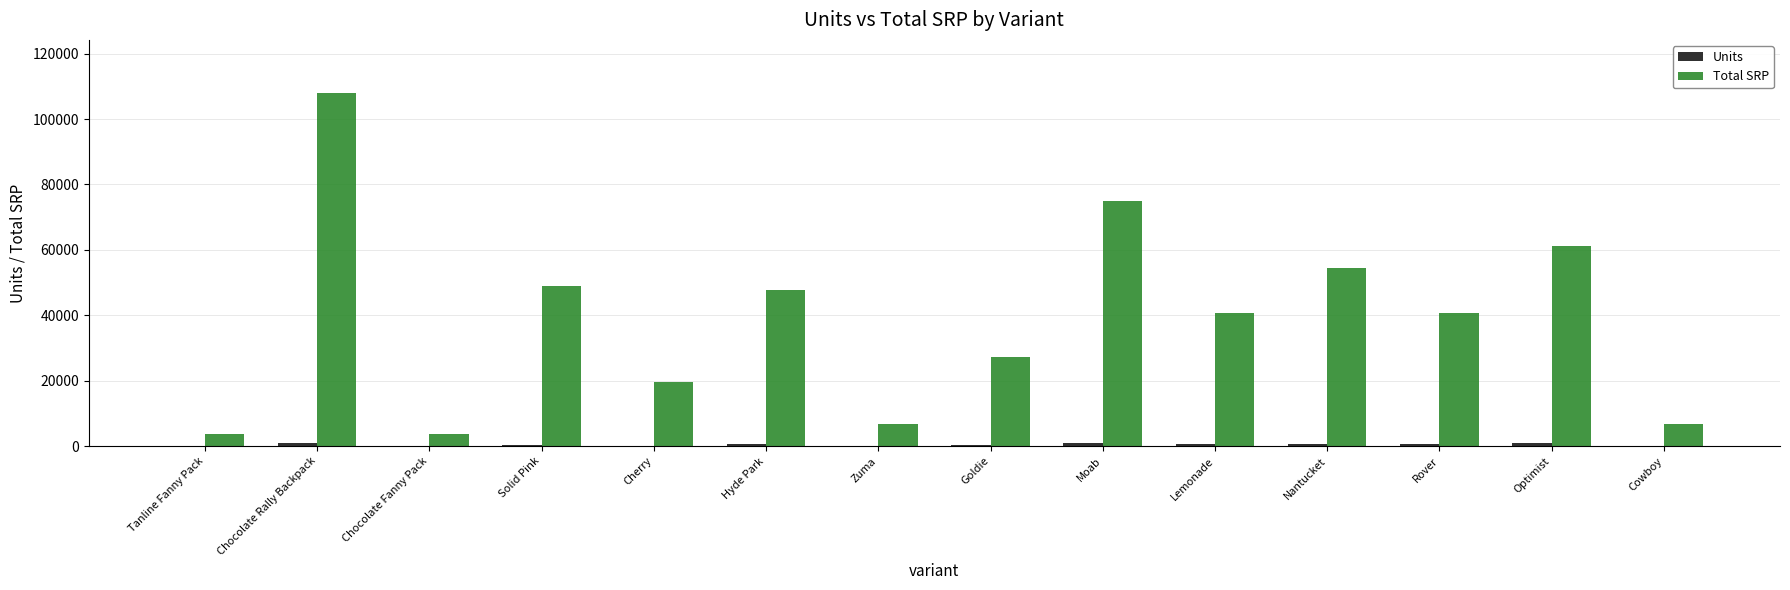

At which category is the sum across all series the highest?

Chocolate Rally Backpack